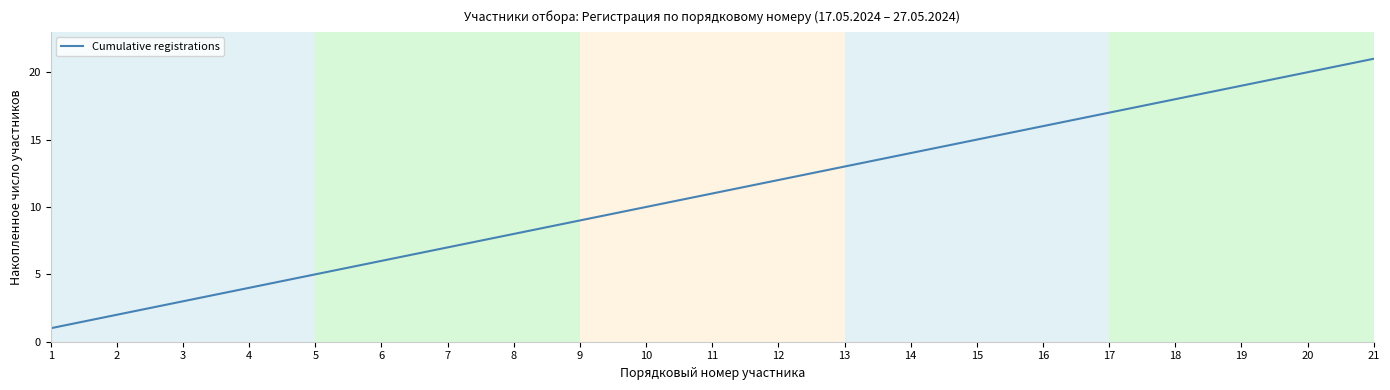

What is the change in value from 4 to 20?

+16